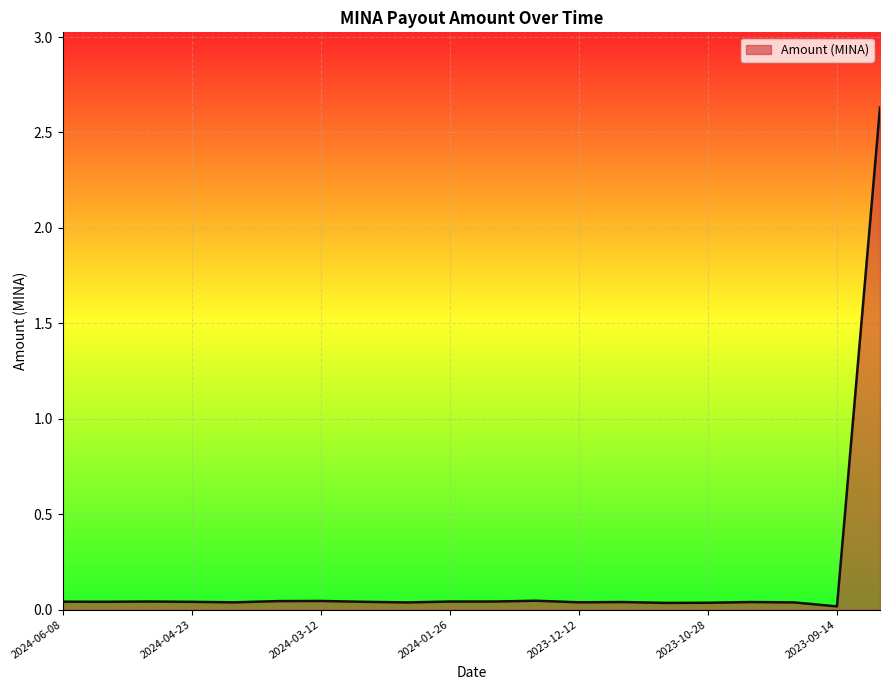

What is the greatest value displayed?

2.6